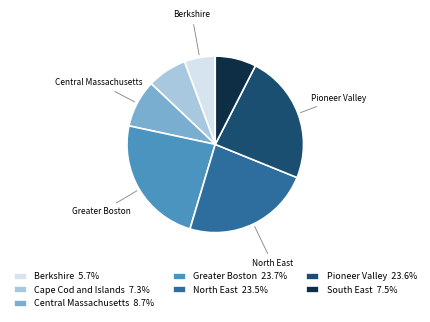

Do Pioneer Valley and Central Massachusetts together represent more than half of the pie?

No